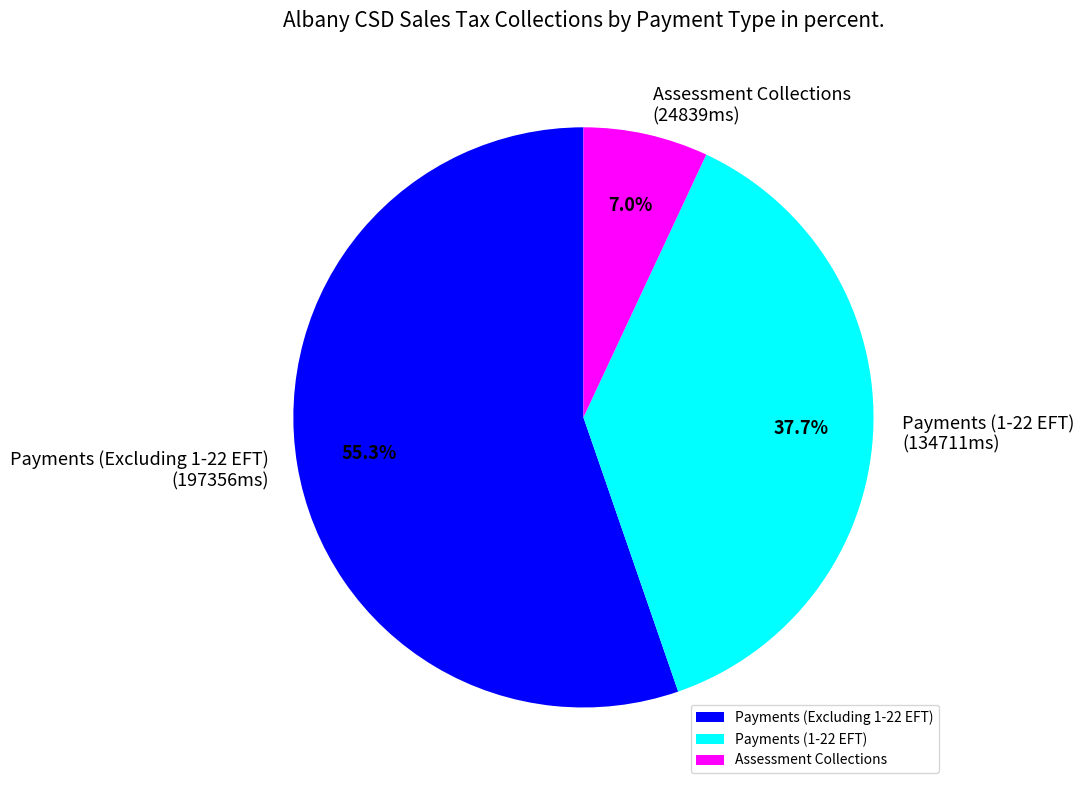

Rank the categories by value from lowest to highest.

Assessment Collections, Payments (1-22 EFT), Payments (Excluding 1-22 EFT)